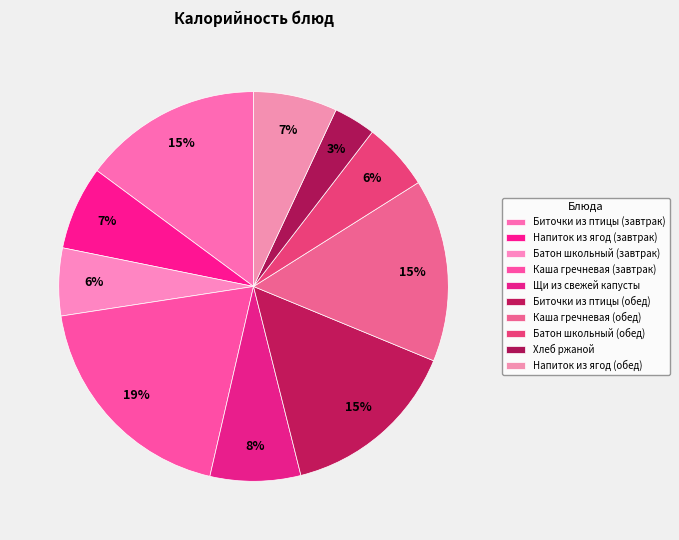

Does Хлеб ржаной represent more than half of the total?

No